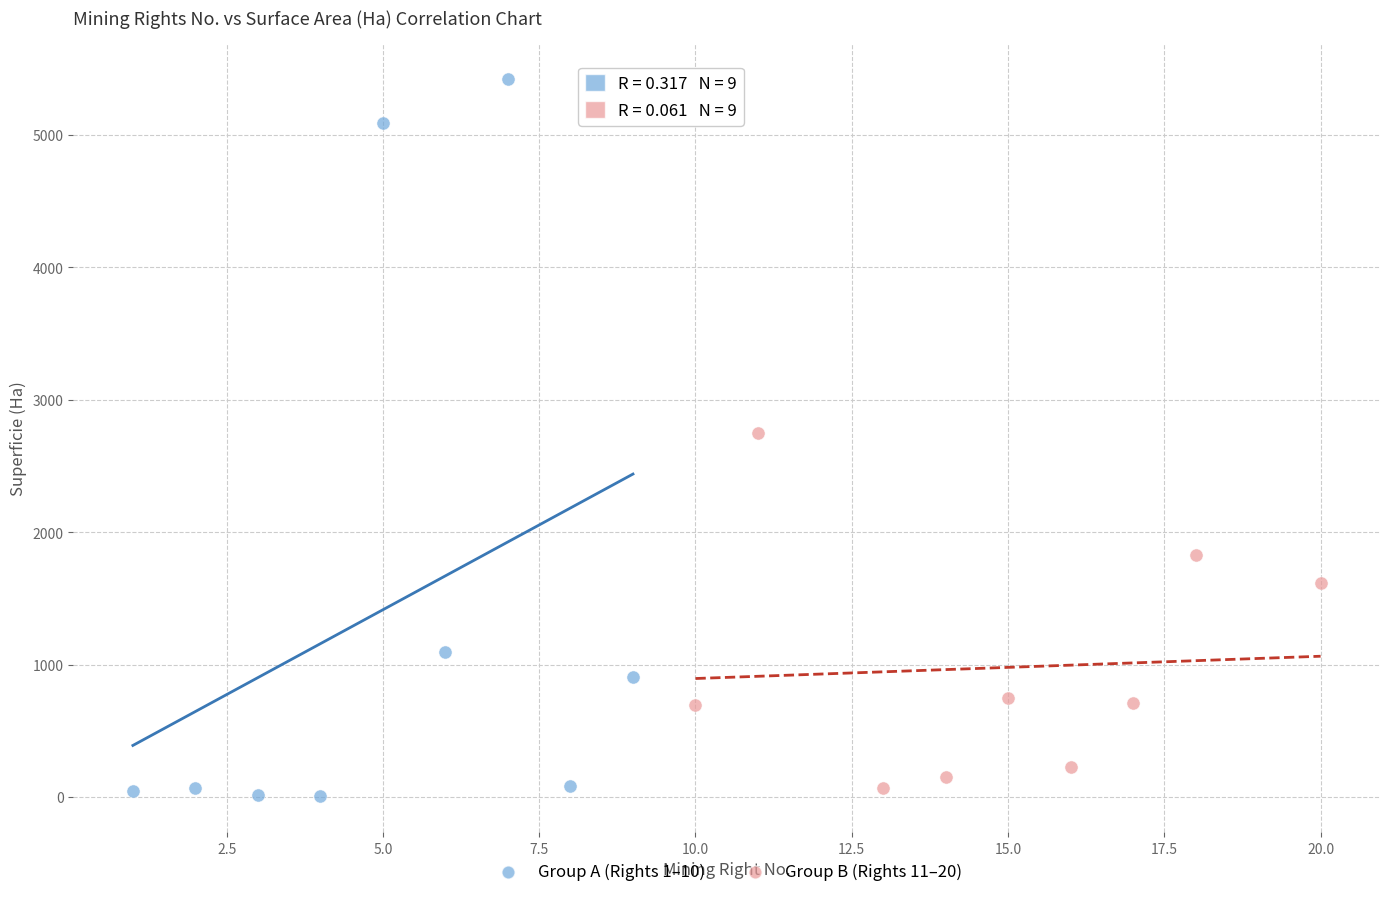

Which series contains the highest Y value?

Group A (Rights 1–10)